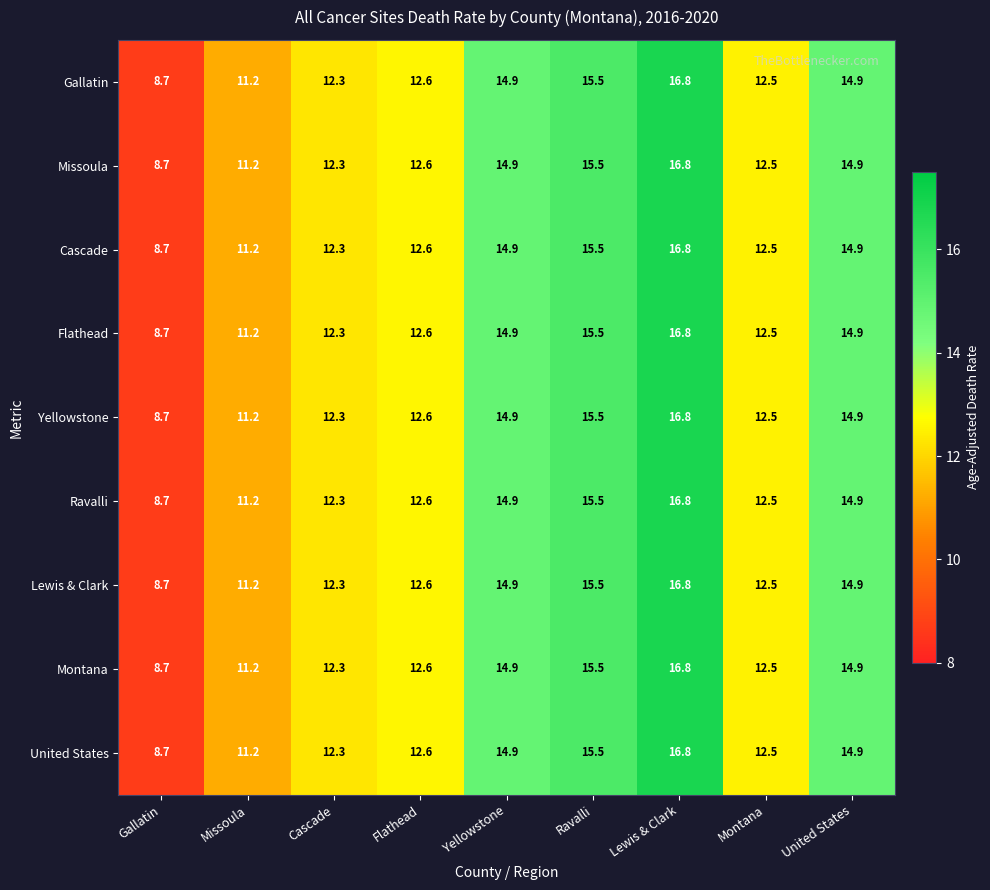

At which label does Flathead reach its peak?

Lewis & Clark